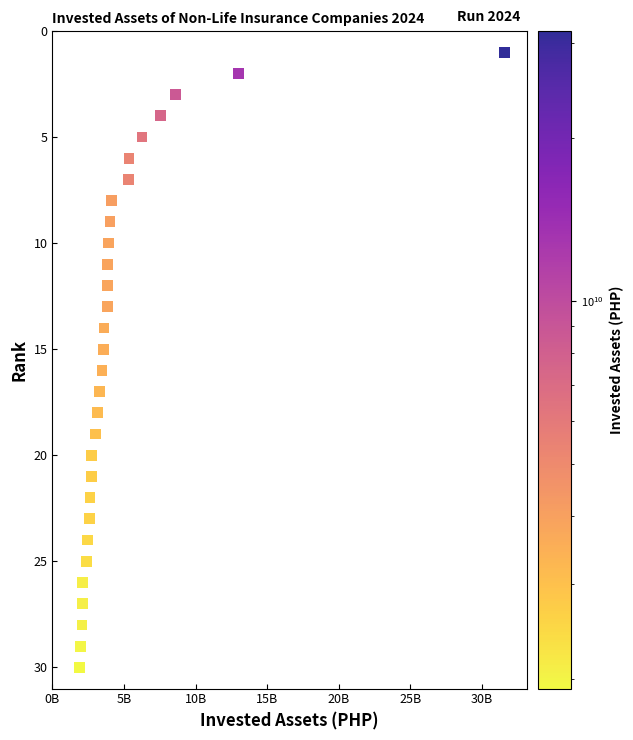

What is the range of Y values (max minus min)?

29